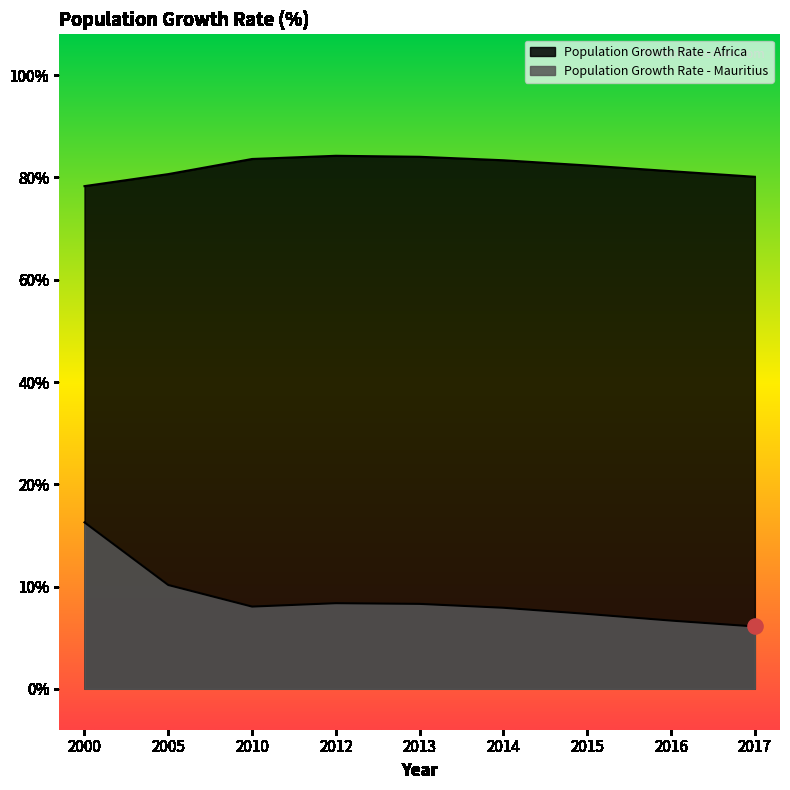

Which series contains the highest Y value?

Population Growth Rate - Africa